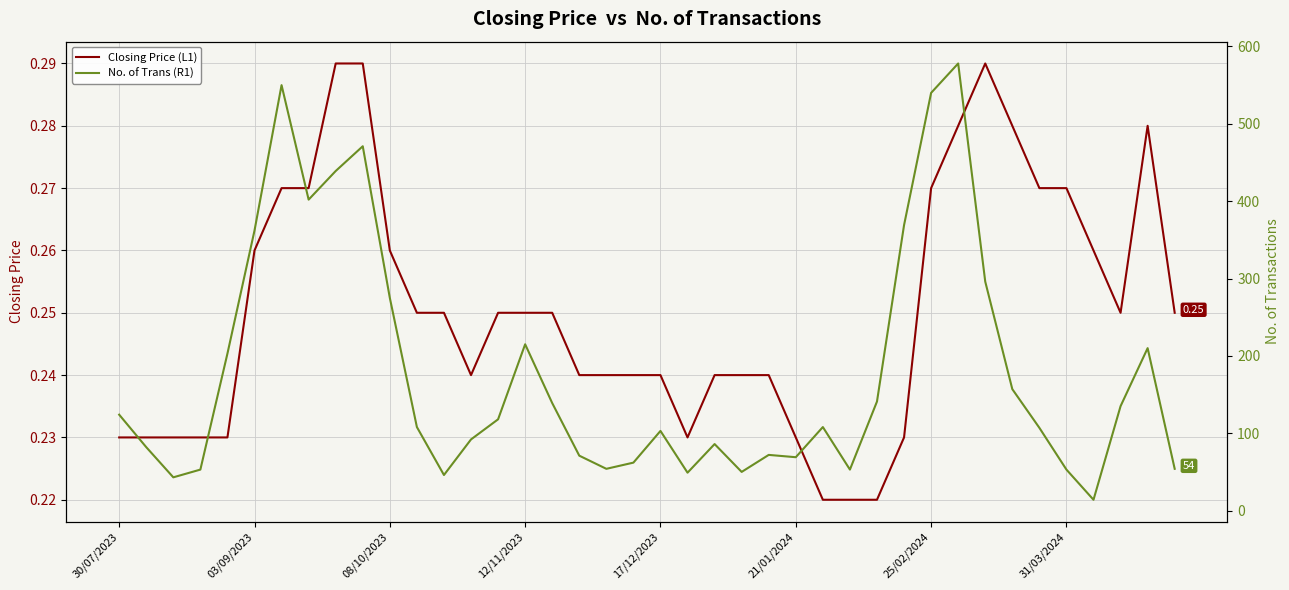

At 31, list the series in order from largest to smallest.

No. of Trans (R1), Closing Price (L1)